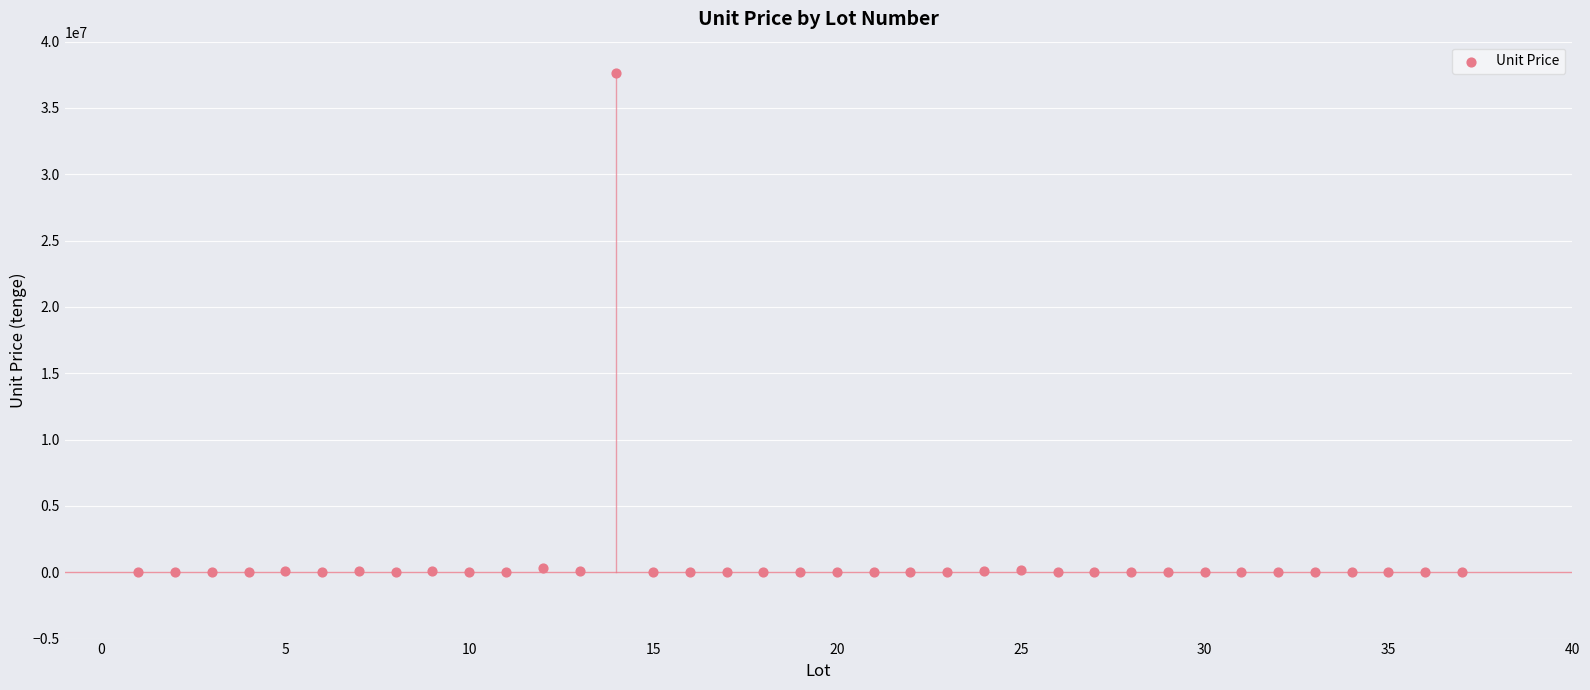

What is the range of Y values (max minus min)?

37672857